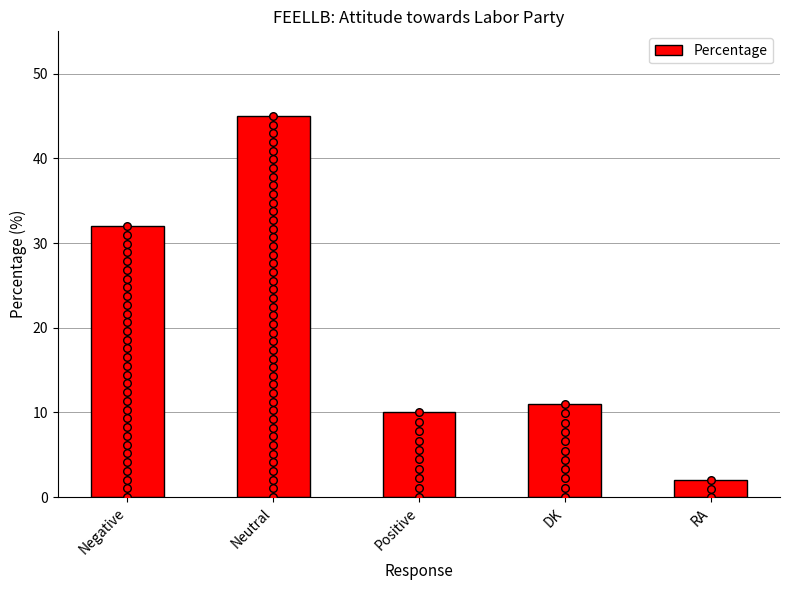

Between RA and DK, which is larger?

DK